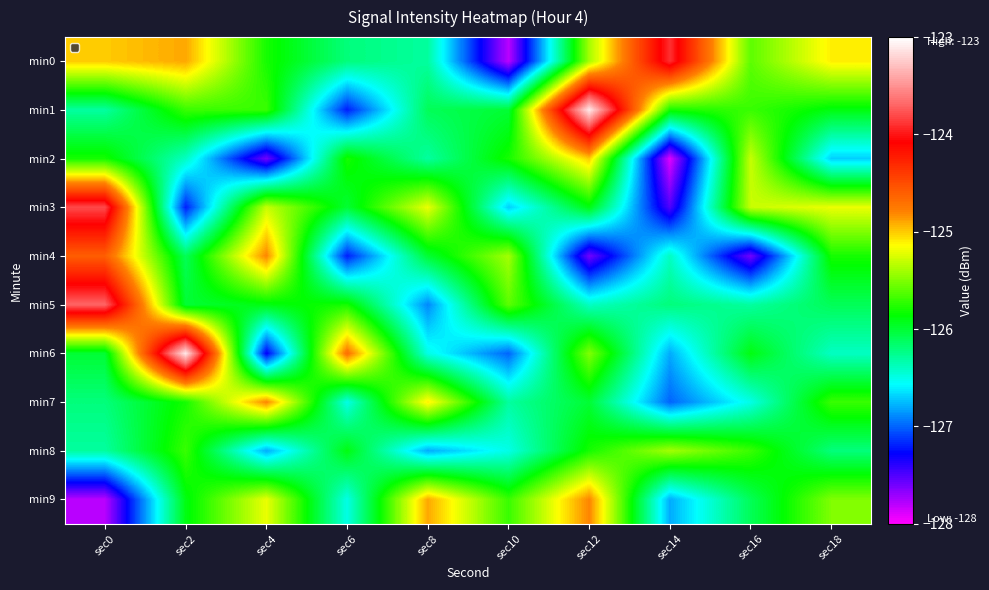

Reading left to right, extract all data points from this chart.

min0: sec0=-125.0	sec2=-124.9	sec4=-125.8	sec6=-126.2	sec8=-126.3	sec10=-127.8	sec12=-125.4	sec14=-123.9	sec16=-125.6	sec18=-125.1
min1: sec0=-126.3	sec2=-125.7	sec4=-125.7	sec6=-127.2	sec8=-126.1	sec10=-126.0	sec12=-123.1	sec14=-125.8	sec16=-125.7	sec18=-125.9
min2: sec0=-125.8	sec2=-126.4	sec4=-127.6	sec6=-125.8	sec8=-126.3	sec10=-125.8	sec12=-125.0	sec14=-127.9	sec16=-125.3	sec18=-126.7
min3: sec0=-123.8	sec2=-127.2	sec4=-125.3	sec6=-126.0	sec8=-125.2	sec10=-126.7	sec12=-125.9	sec14=-127.5	sec16=-125.3	sec18=-125.2
min4: sec0=-124.6	sec2=-126.1	sec4=-124.8	sec6=-127.2	sec8=-126.0	sec10=-125.4	sec12=-127.6	sec14=-126.4	sec16=-127.6	sec18=-125.8
min5: sec0=-123.7	sec2=-126.0	sec4=-125.9	sec6=-125.8	sec8=-126.9	sec10=-125.6	sec12=-126.4	sec14=-126.2	sec16=-126.3	sec18=-126.1
min6: sec0=-126.0	sec2=-123.1	sec4=-127.3	sec6=-124.7	sec8=-126.5	sec10=-127.0	sec12=-125.5	sec14=-126.8	sec16=-125.9	sec18=-126.4
min7: sec0=-126.2	sec2=-125.8	sec4=-124.8	sec6=-126.5	sec8=-125.1	sec10=-126.3	sec12=-126.0	sec14=-127.0	sec16=-126.5	sec18=-125.7
min8: sec0=-126.3	sec2=-125.7	sec4=-126.8	sec6=-125.9	sec8=-126.8	sec10=-126.5	sec12=-125.8	sec14=-125.4	sec16=-125.7	sec18=-126.2
min9: sec0=-127.8	sec2=-125.9	sec4=-125.2	sec6=-126.5	sec8=-124.9	sec10=-125.7	sec12=-124.8	sec14=-126.8	sec16=-126.1	sec18=-125.5